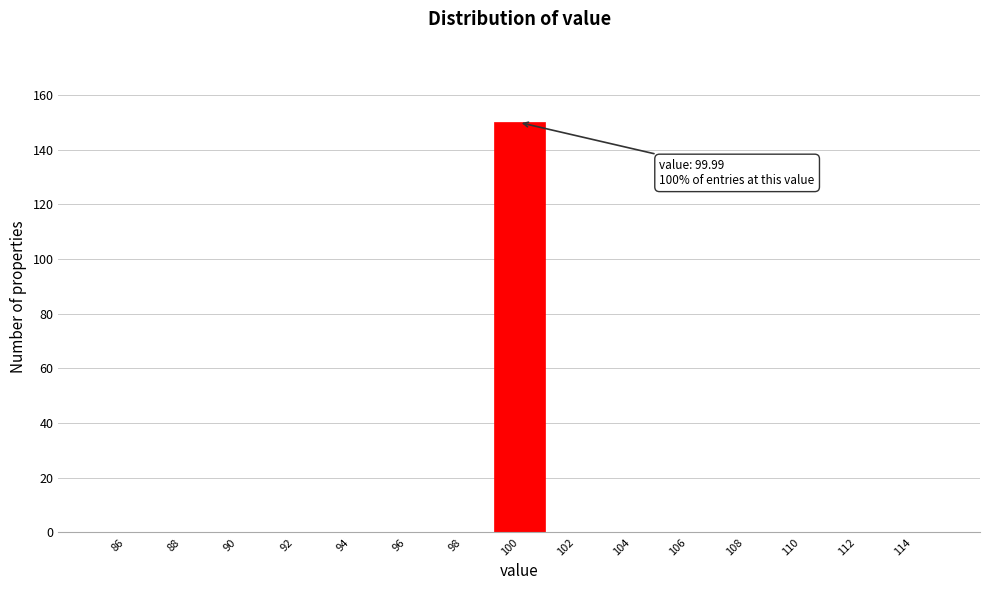

Which range on the x-axis has the tallest bar?

99 to 101